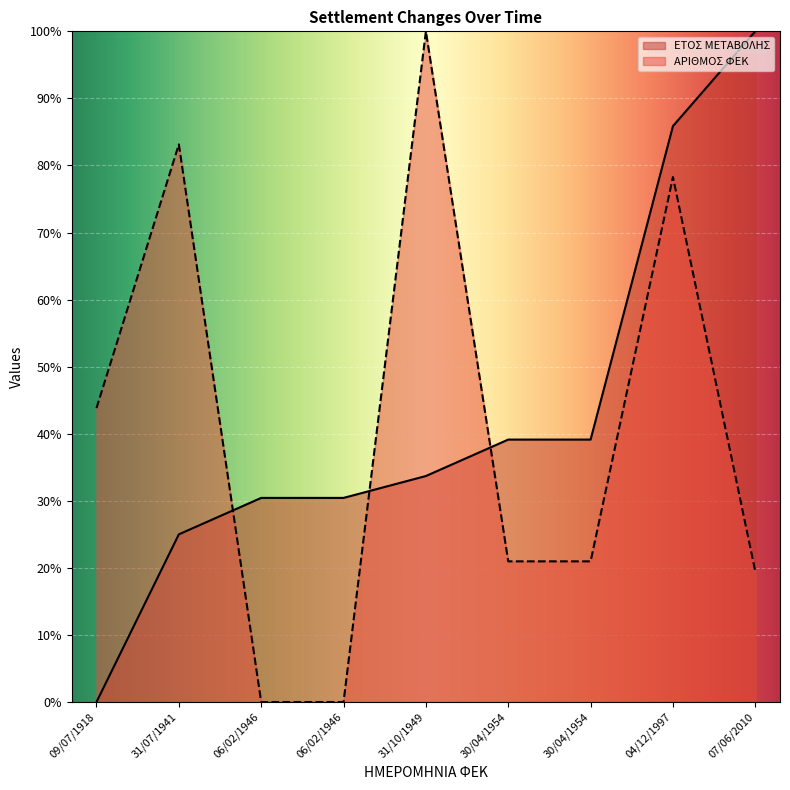

Which has a higher value, 30/04/1954 or 06/02/1946?

30/04/1954